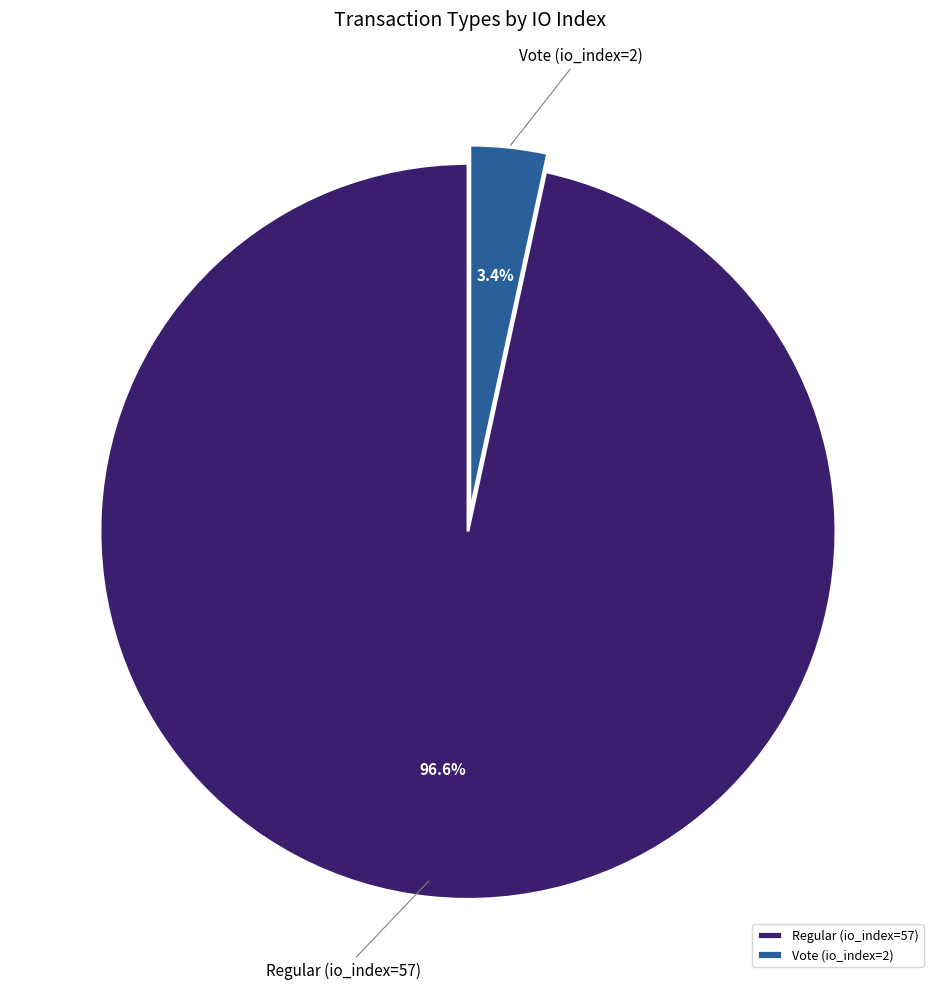

To the nearest percent, what percentage of the pie is Regular (io_index=57)?

97%